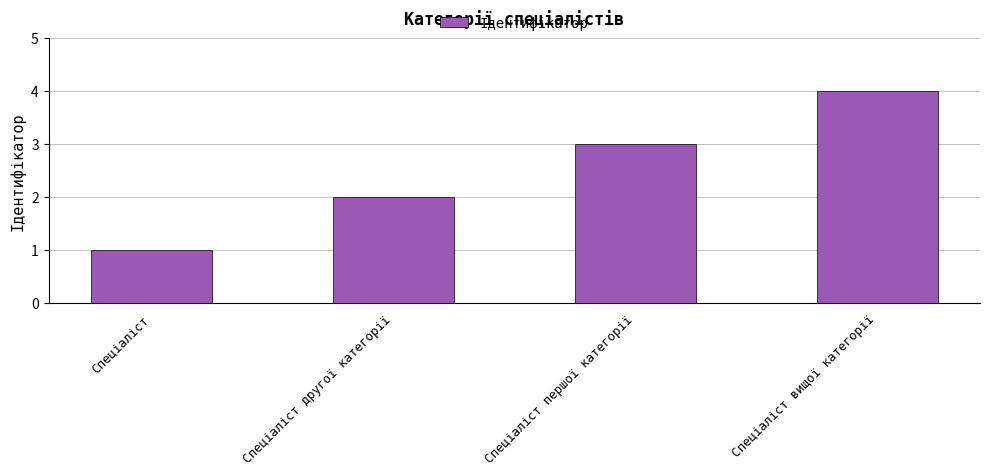

Reading left to right, extract all data points from this chart.

1	2	3	4